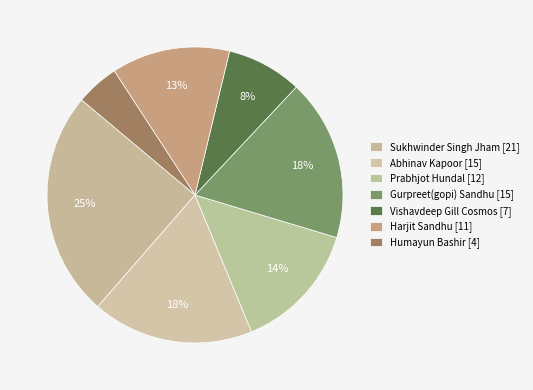

What is the largest slice in the pie chart?

Sukhwinder Singh Jham